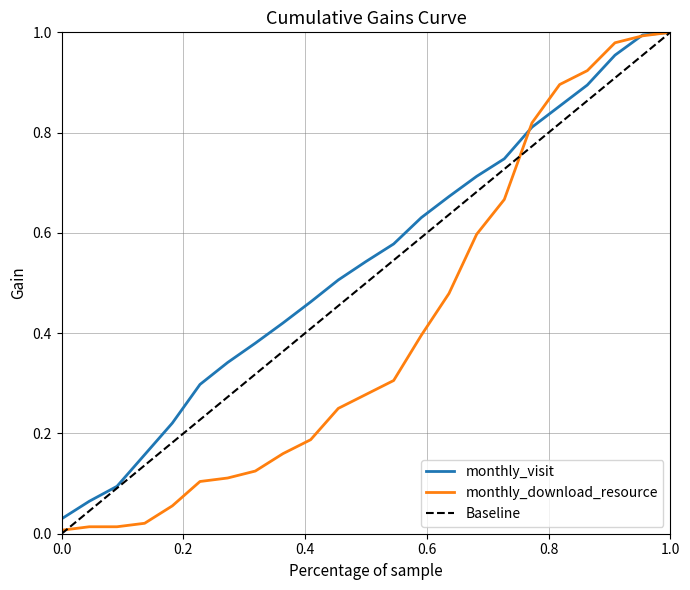

The value of Baseline at 0.0 is 0.0. True or false?

True